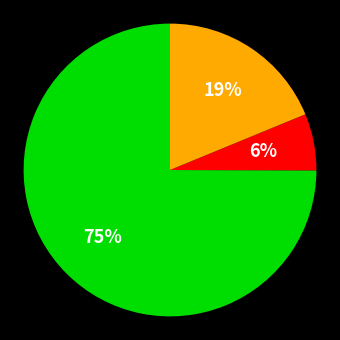

Does any single category account for the majority?

Yes